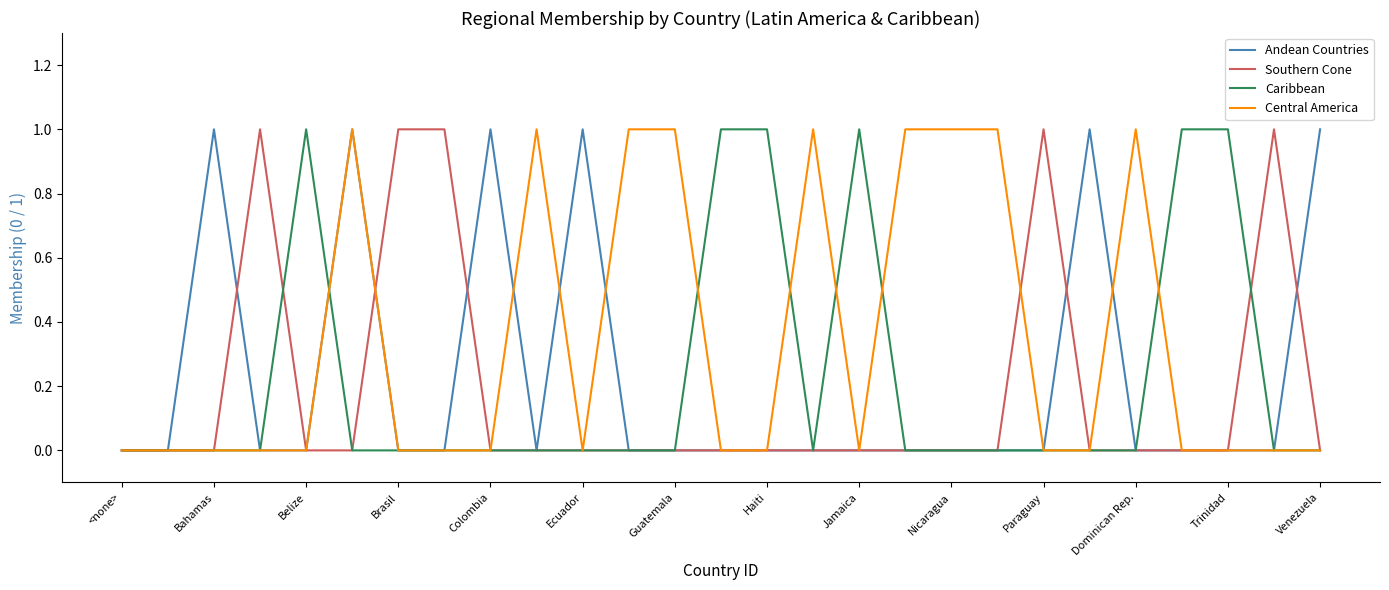

What is the highest value of the Caribbean series?

1